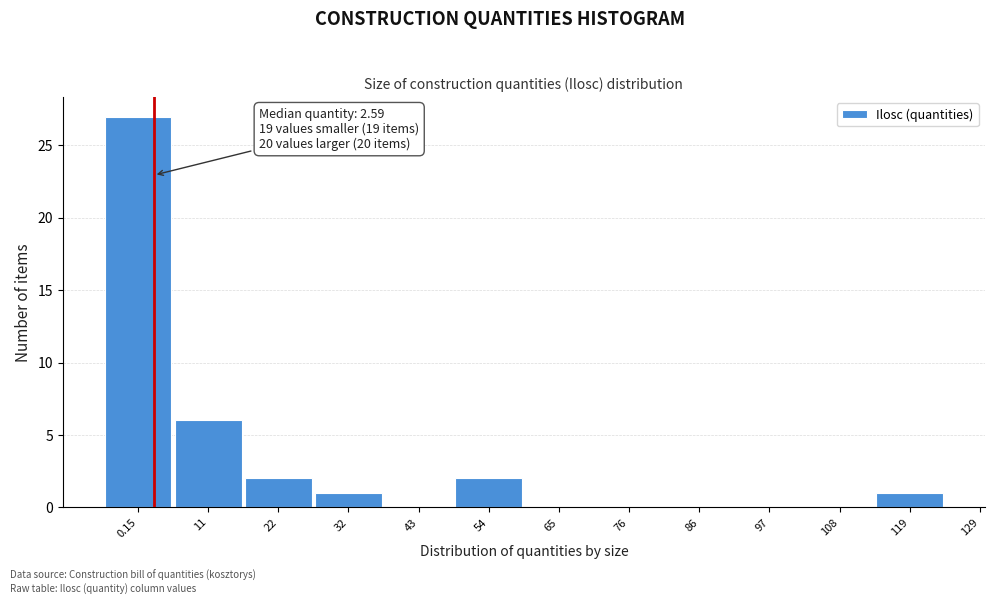

What is the maximum value shown in the chart?

27